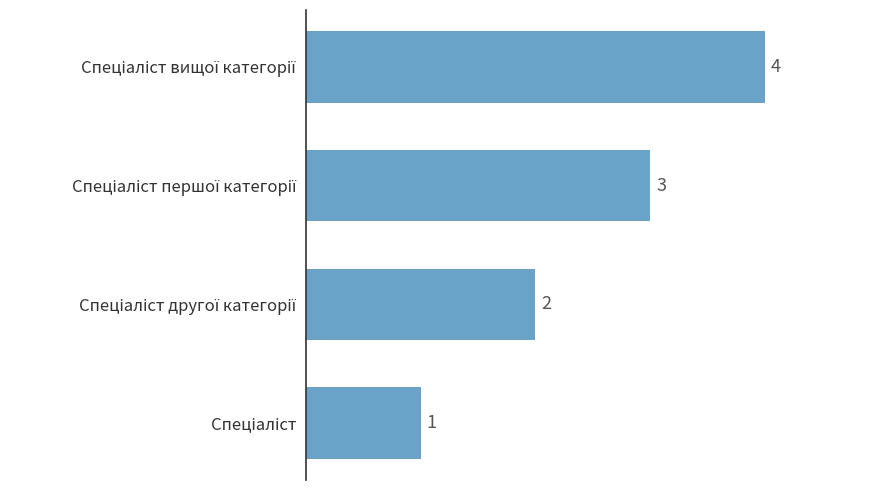

What is the greatest value displayed?

4